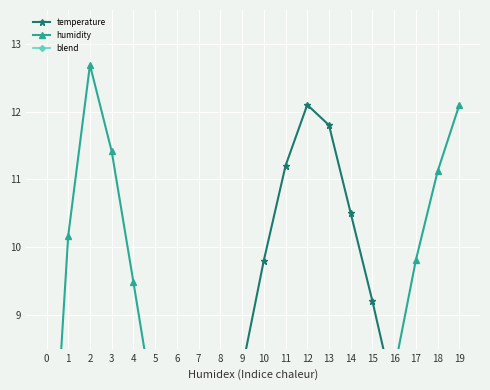

Rank the categories by humidity value from lowest to highest.

11, 10, 12, 9, 8, 13, 7, 14, 0, 6, 15, 5, 16, 4, 17, 1, 18, 3, 19, 2